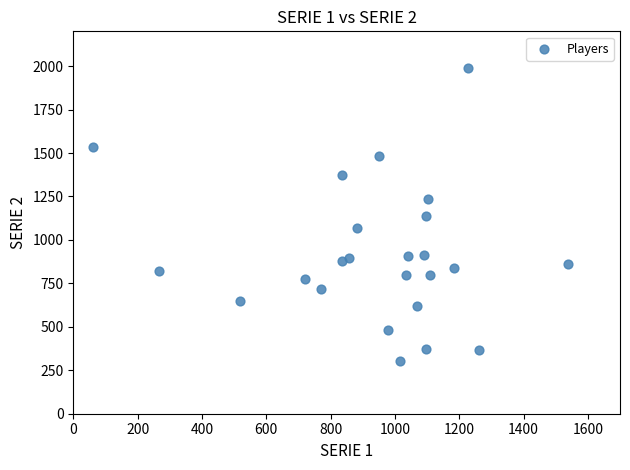

What is the range of Y values (max minus min)?

1686